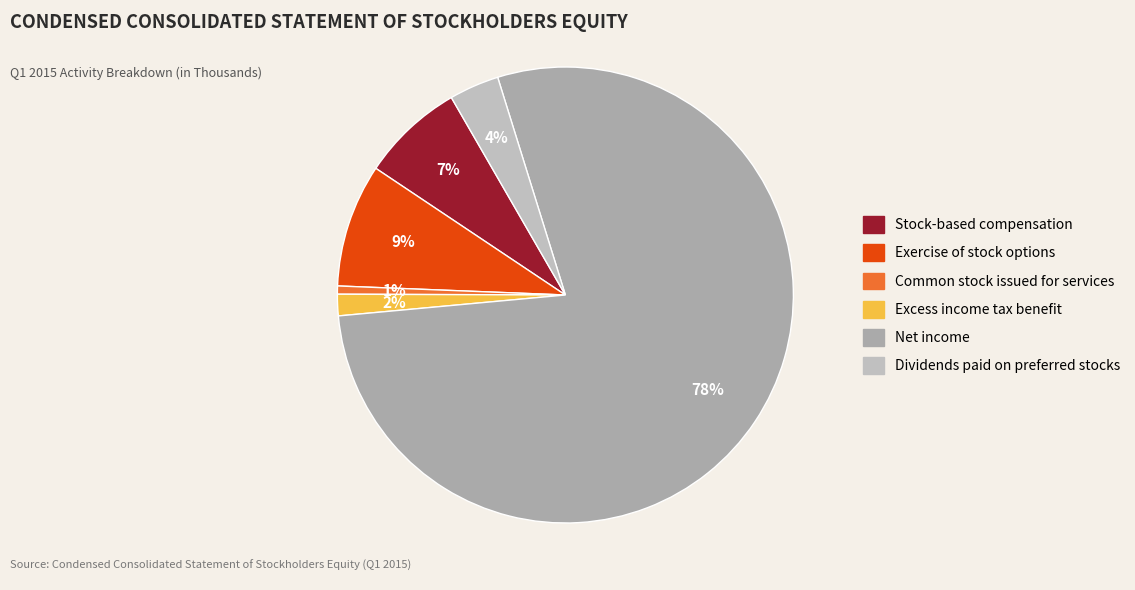

What percentage is the Net income slice, to the nearest percent?

78%